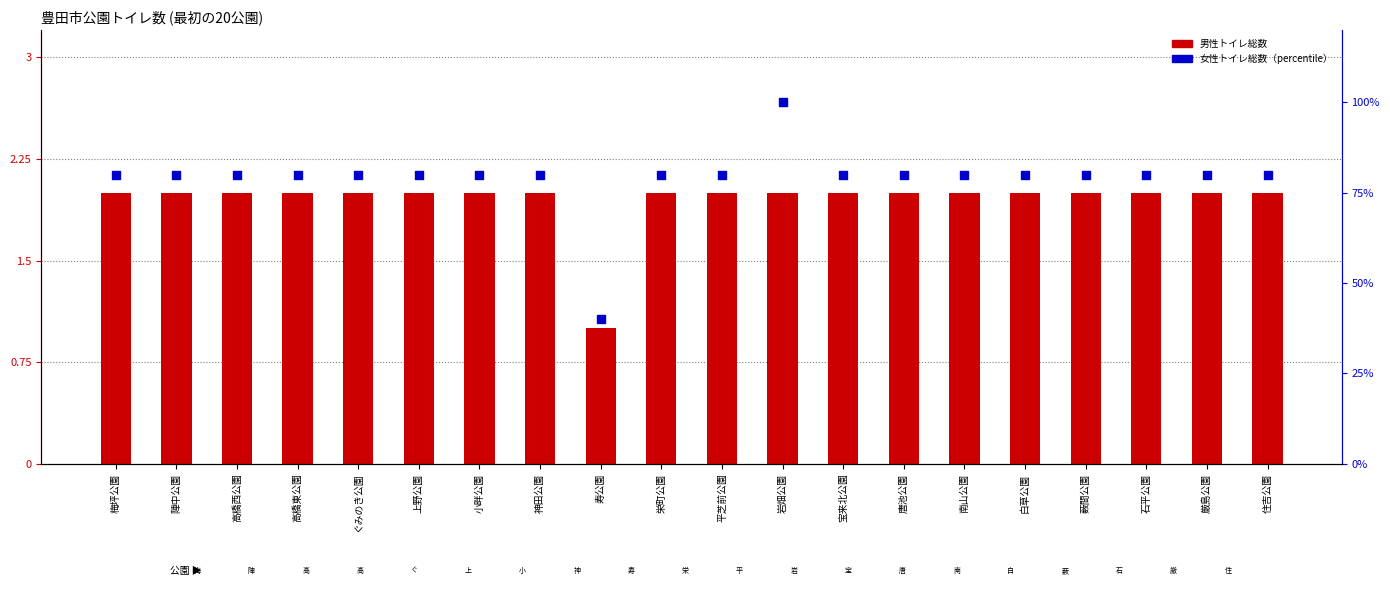

Which series has the largest total across all categories?

女性トイレ総数（%）